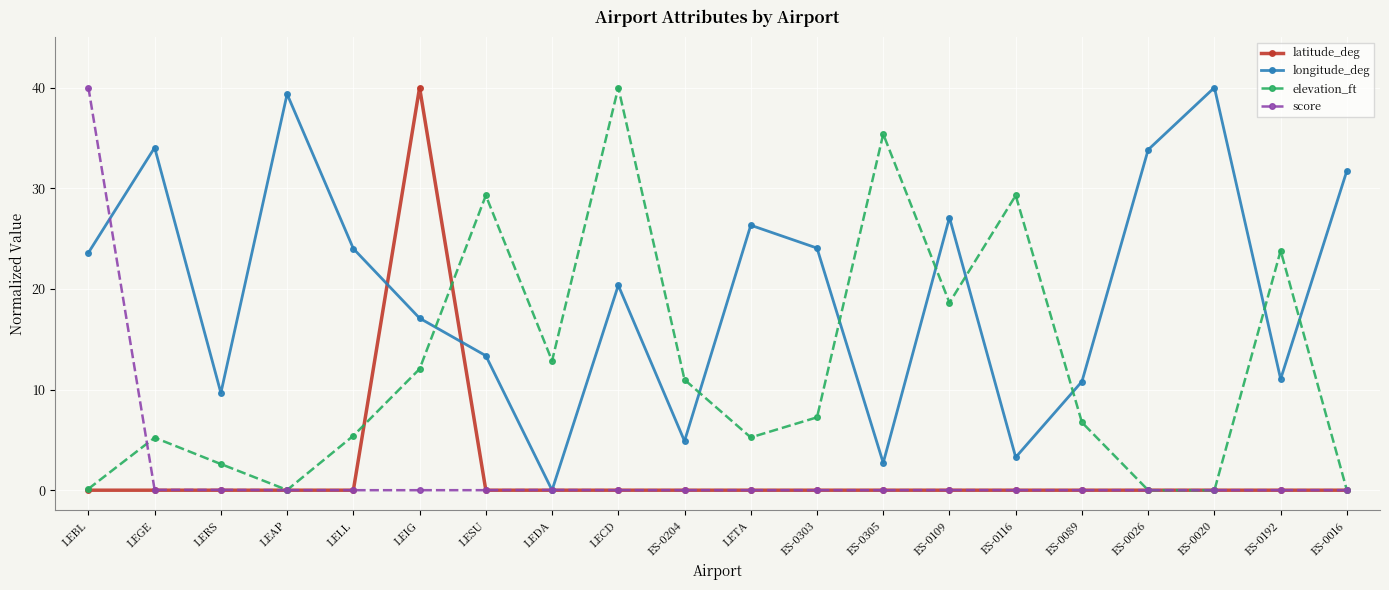

What is the highest value of the latitude_deg series?

40.0